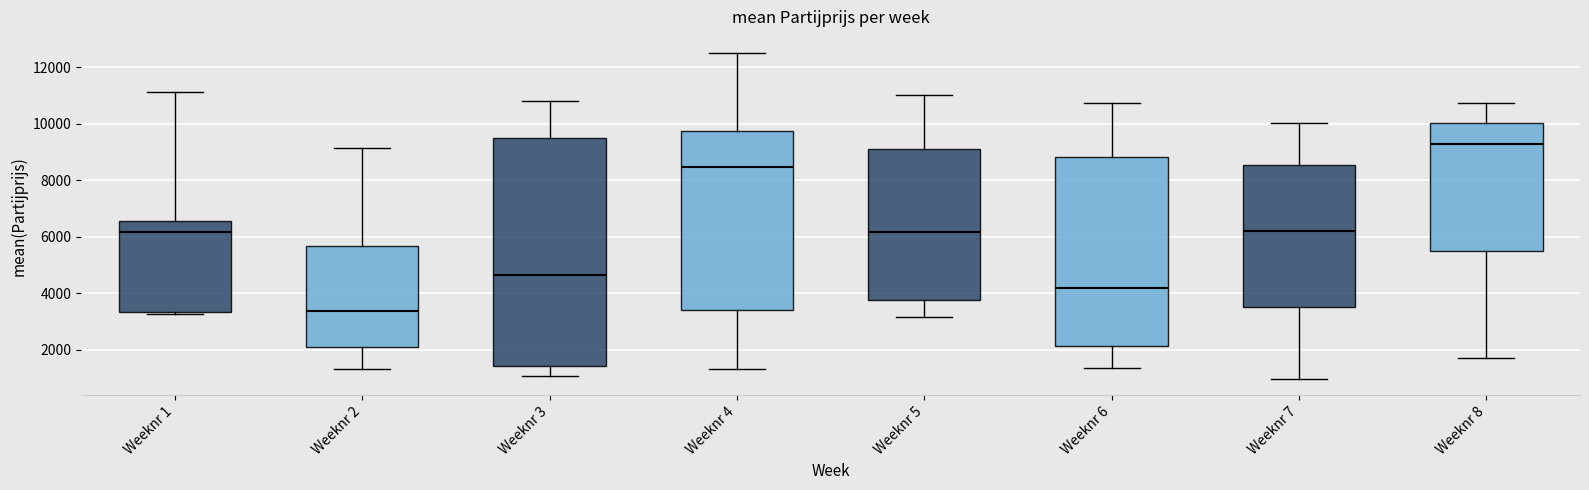

Reading left to right, transcribe this box plot: for each box, give where its median line is, the range the box spans, and where its two whiskers end, as read against the y-axis. The values are not printed on the chart, so give them approximately, as read against the axis.

Weeknr 1: median 6200, box 3400 to 6600, whiskers 3200 to 11200
Weeknr 2: median 3400, box 2000 to 5600, whiskers 1400 to 9200
Weeknr 3: median 4600, box 1400 to 9600, whiskers 1000 to 10800
Weeknr 4: median 8400, box 3400 to 9800, whiskers 1400 to 12400
Weeknr 5: median 6200, box 3800 to 9000, whiskers 3200 to 11000
Weeknr 6: median 4200, box 2200 to 8800, whiskers 1400 to 10800
Weeknr 7: median 6200, box 3600 to 8600, whiskers 1000 to 10000
Weeknr 8: median 9200, box 5400 to 10000, whiskers 1600 to 10800